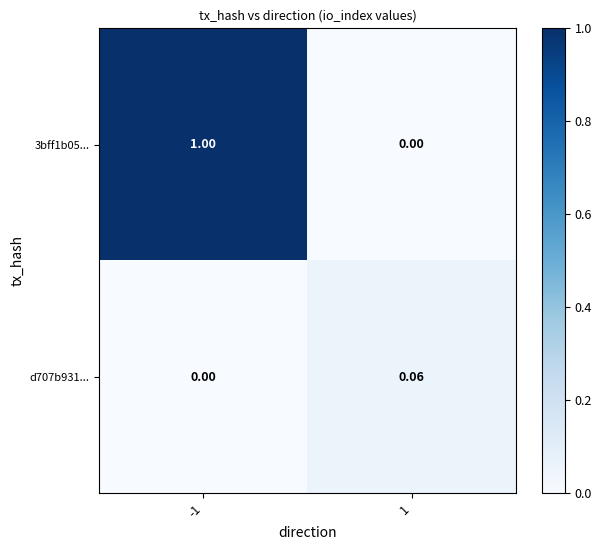

How many categories are shown in the chart?

2